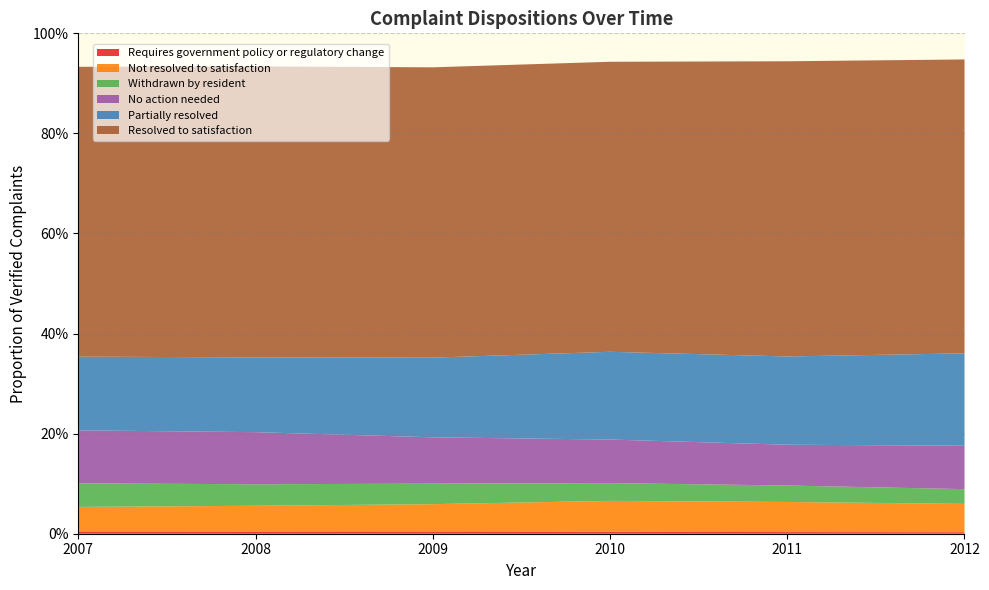

Reading left to right, transcribe all the data shown in this chart.

Requires government policy or regulatory change: 0.0	0.0	0.0	0.0	0.0	0.0
Not resolved to satisfaction: 0.1	0.1	0.1	0.1	0.1	0.1
Withdrawn by resident: 0.0	0.0	0.0	0.0	0.0	0.0
No action needed: 0.1	0.1	0.1	0.1	0.1	0.1
Partially resolved: 0.1	0.1	0.2	0.2	0.2	0.2
Resolved to satisfaction: 0.6	0.6	0.6	0.6	0.6	0.6